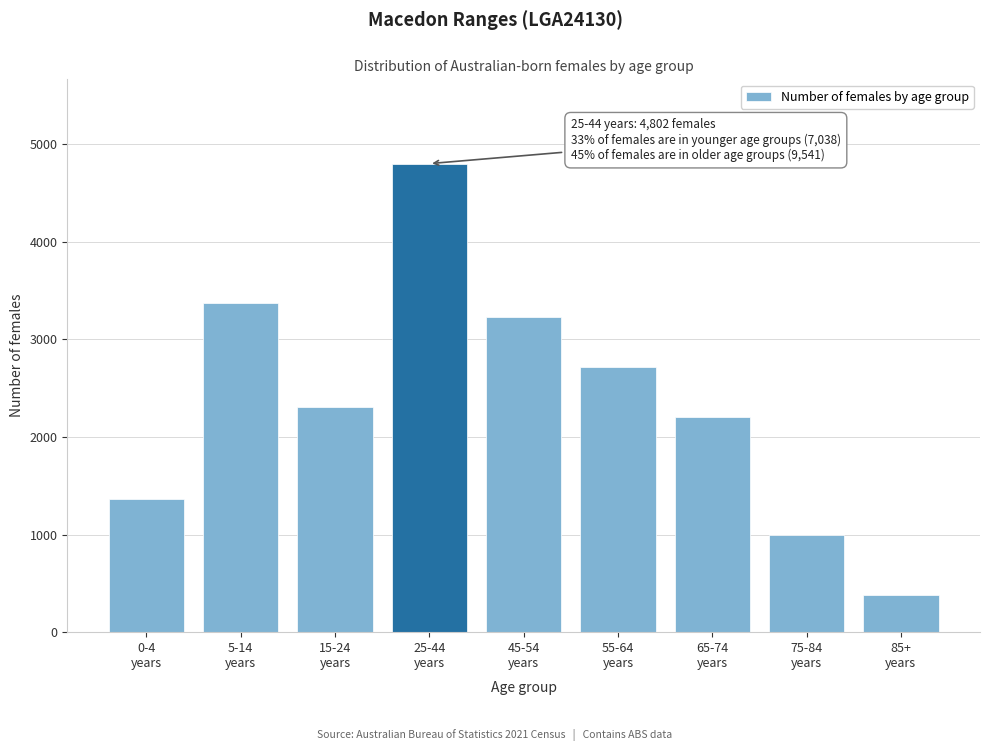

Reading left to right, list all the values displayed in this chart.

1366	3369	2303	4802	3232	2719	2207	998	385